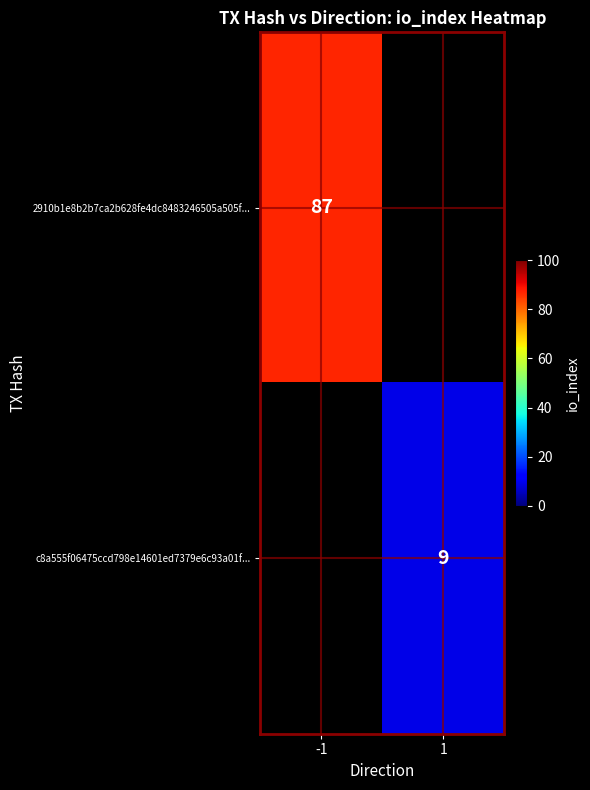

Is it true that 2910b1e8b2b7ca2b628fe4dc8483246505a505f... equals 31 at -1?

False